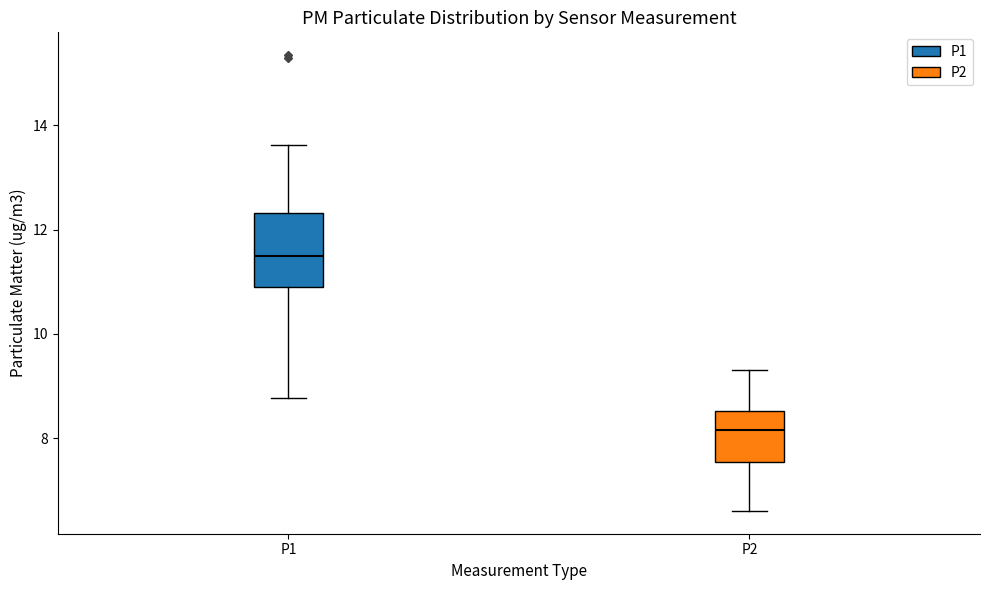

Reading left to right, transcribe this box plot: for each box, give where its median line is, the range the box spans, and where its two whiskers end, as read against the y-axis. The values are not printed on the chart, so give them approximately, as read against the axis.

P1: median 11.6, box 10.8 to 12.4, whiskers 8.8 to 13.6
P2: median 8.2, box 7.6 to 8.6, whiskers 6.6 to 9.4